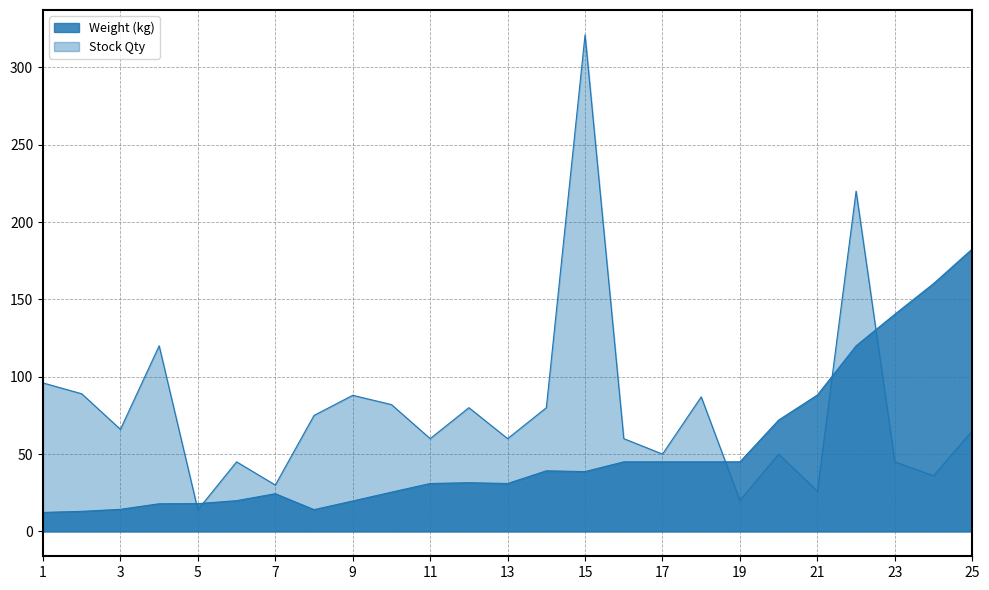

Count the number of data series in this chart.

2